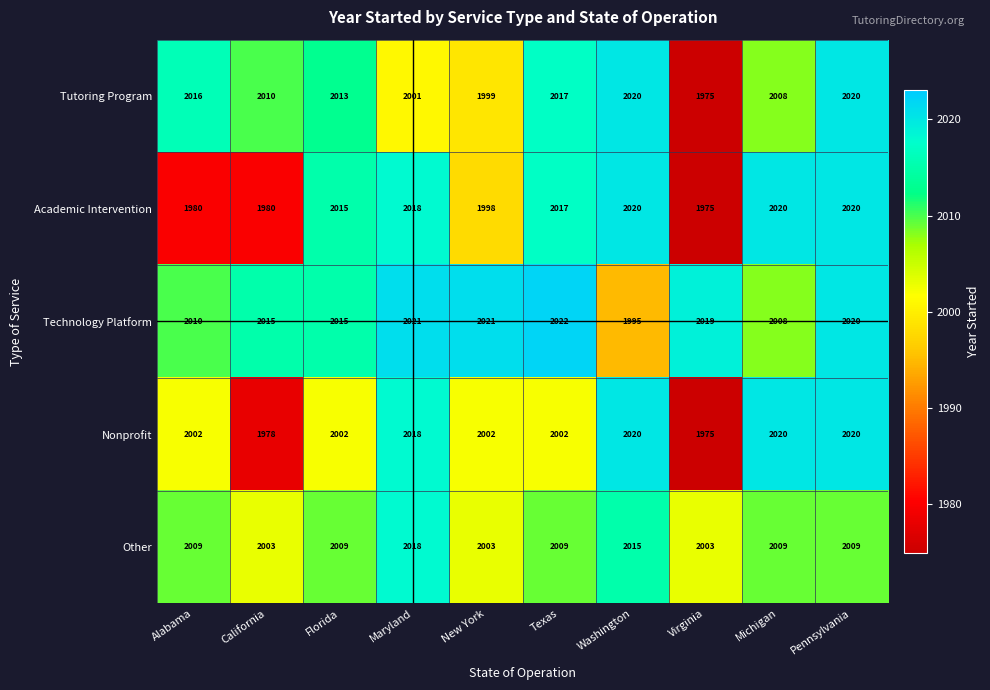

What is the sum of all Academic Intervention values?

20043